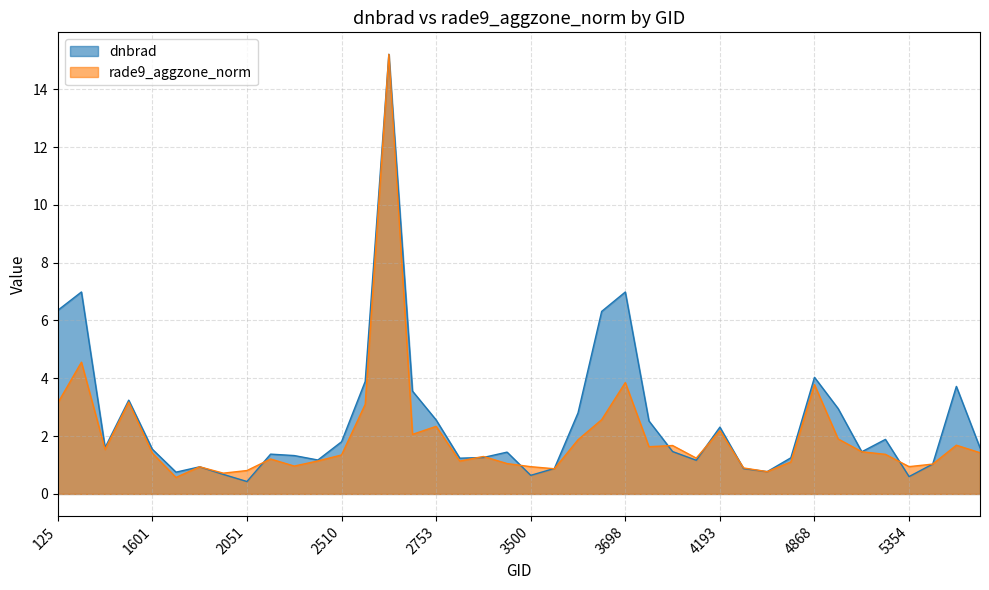

Does the chart have visible grid lines?

Yes